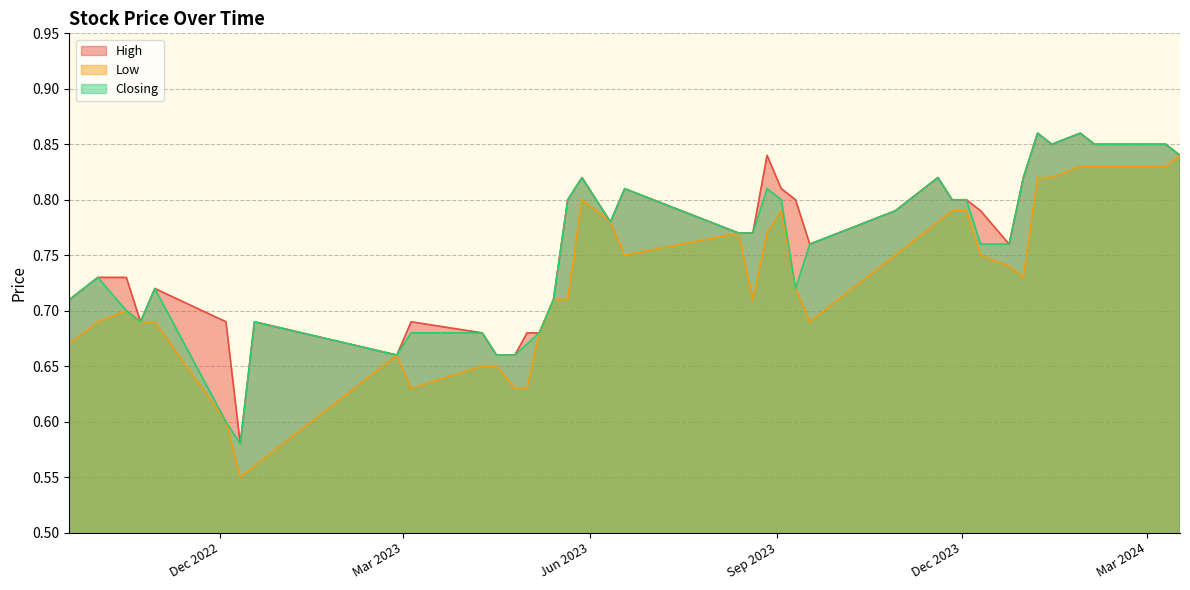

Does the chart have visible grid lines?

Yes